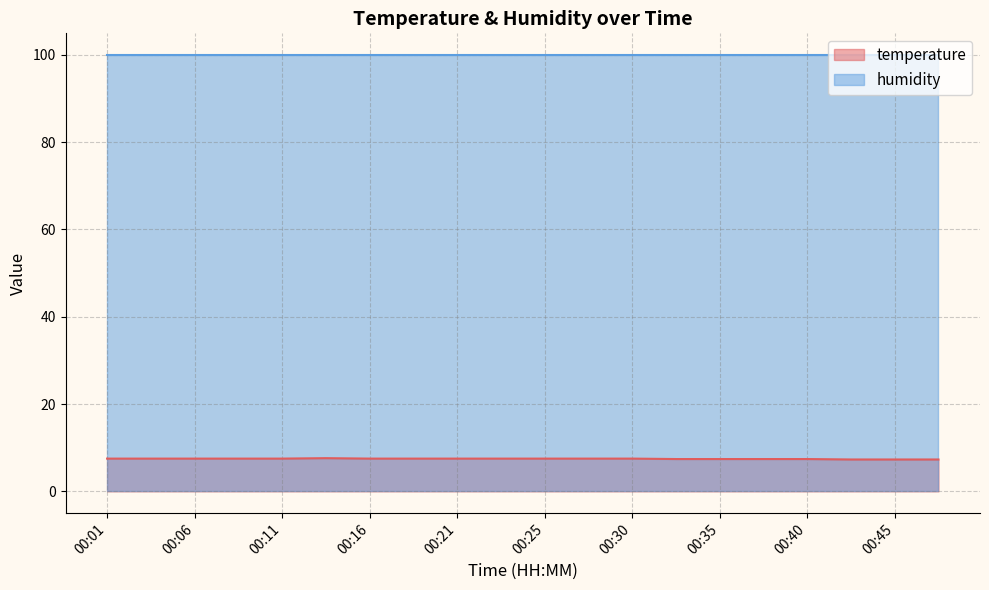

What is the value of the 2nd point from the left?

7.5